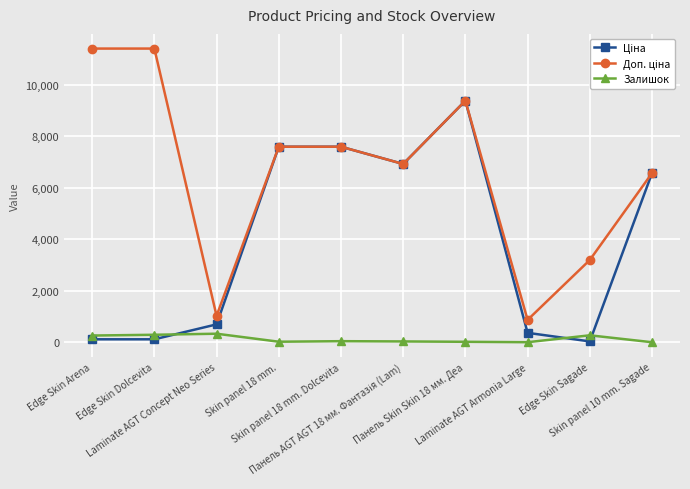

What is the greatest value displayed?

11410.0